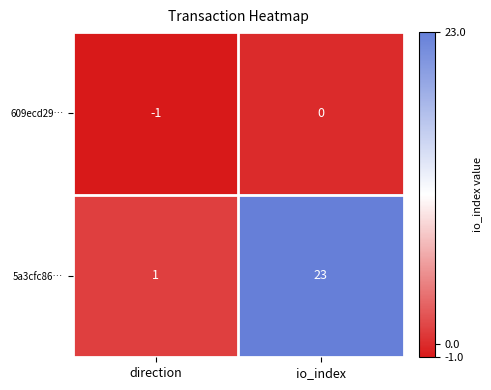

At which category is the sum across all series the highest?

io_index